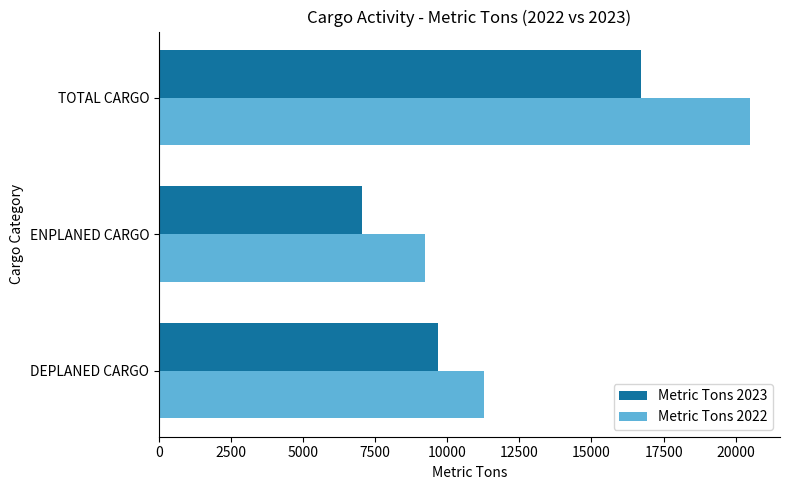

The Metric Tons 2022 series shows 4416.6 at TOTAL CARGO. True or false?

False